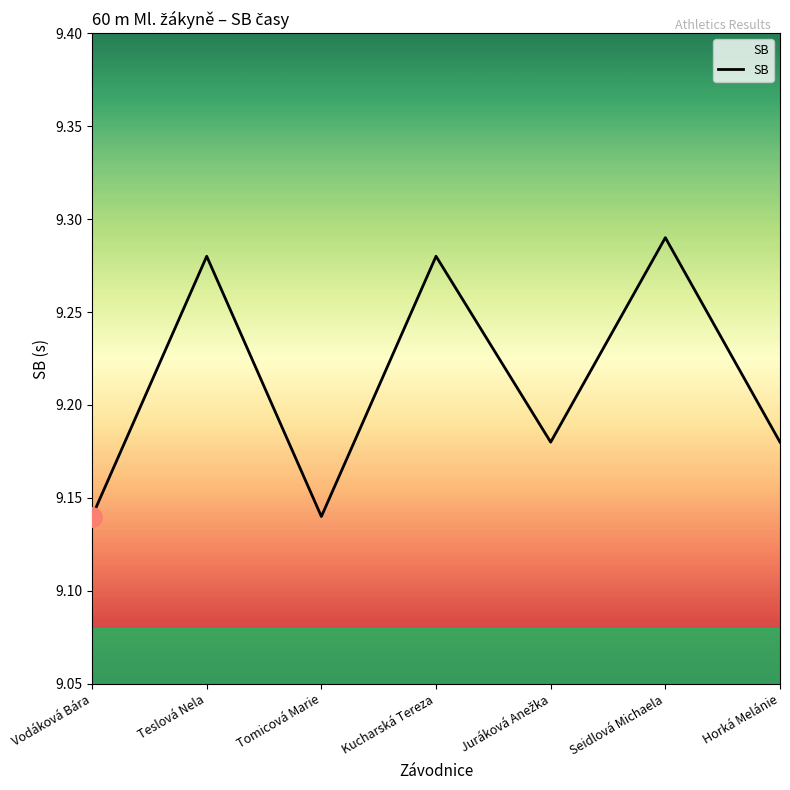

True or false: the data has more than 0 interior local peaks.

True